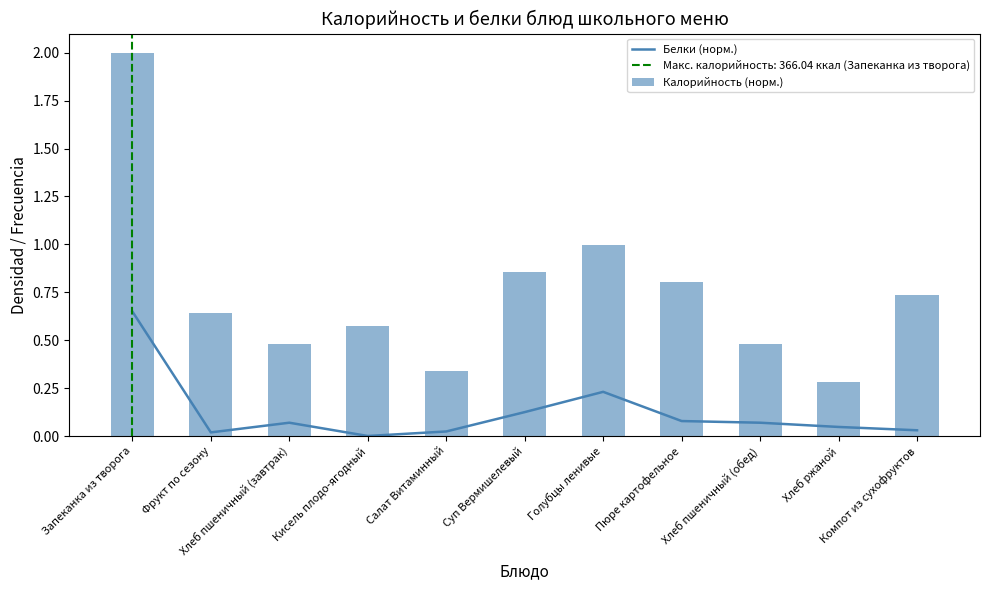

What is the sum of all Калорийность (норм.) values?

8.2